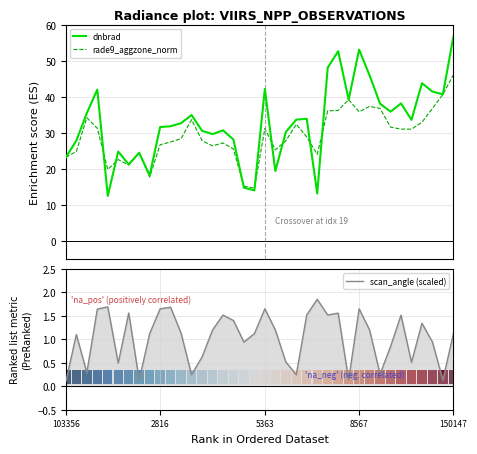

What is the approximate value of scan_angle (scaled) at 12?

0.2